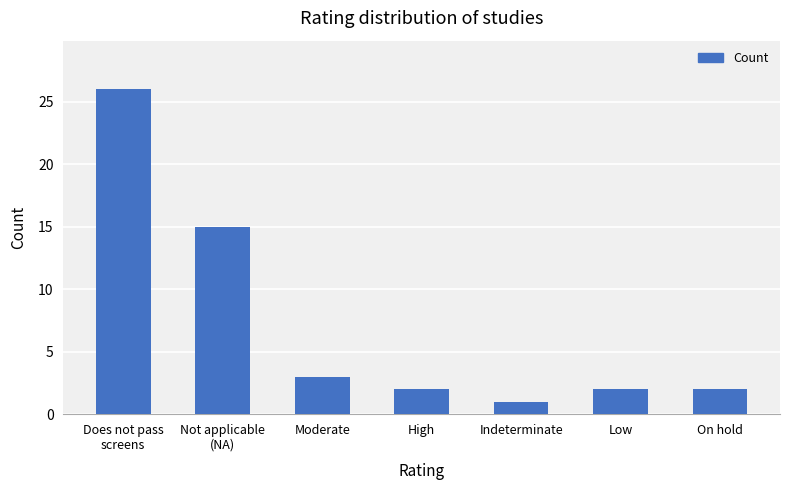

Count the number of categories in the chart.

7